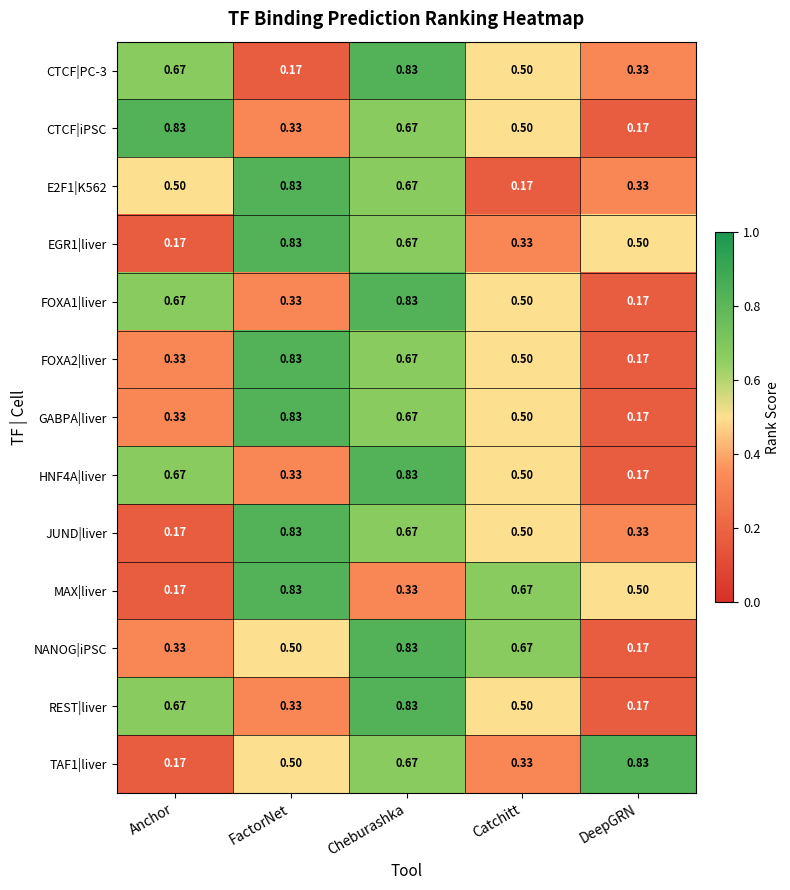

Which series changed the most between Anchor and Catchitt?

MAX|liver